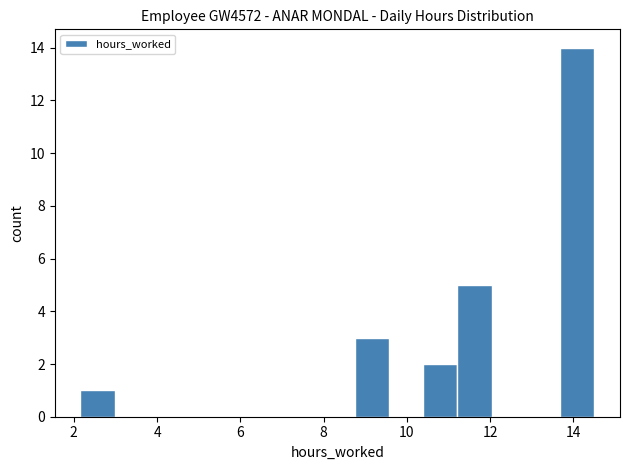

Reading left to right, transcribe this chart: for each bar, give the range it covers on the x-axis and its height. Neither the bar edges nor the heights are printed on the chart, so give them approximately, as read against the axes.

2.2 to 3.0: 1
3.0 to 3.8: 0
3.8 to 4.6: 0
4.6 to 5.4: 0
5.4 to 6.2: 0
6.2 to 7.0: 0
7.0 to 8.0: 0
8.0 to 8.8: 0
8.8 to 9.6: 3
9.6 to 10.4: 0
10.4 to 11.2: 2
11.2 to 12.0: 5
12.0 to 12.8: 0
12.8 to 13.6: 0
13.6 to 14.6: 14